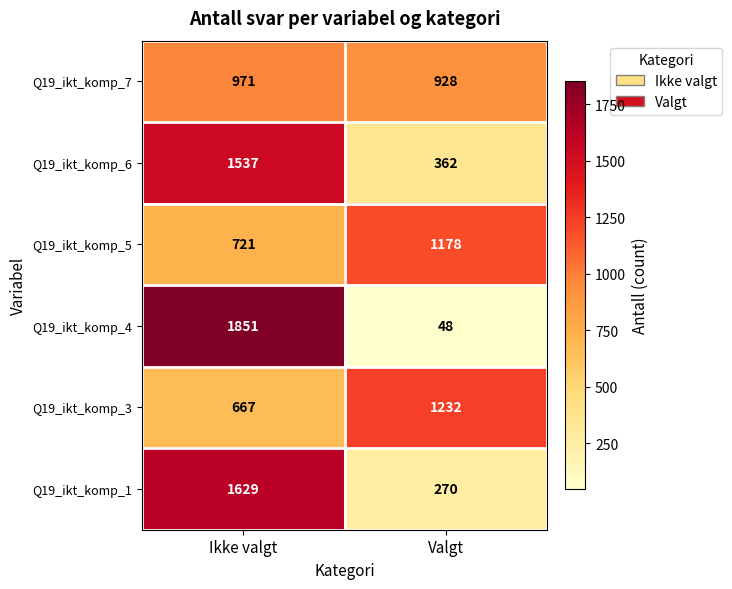

Read the Q19_ikt_komp_5 value at Ikke valgt, to the nearest 10.

720